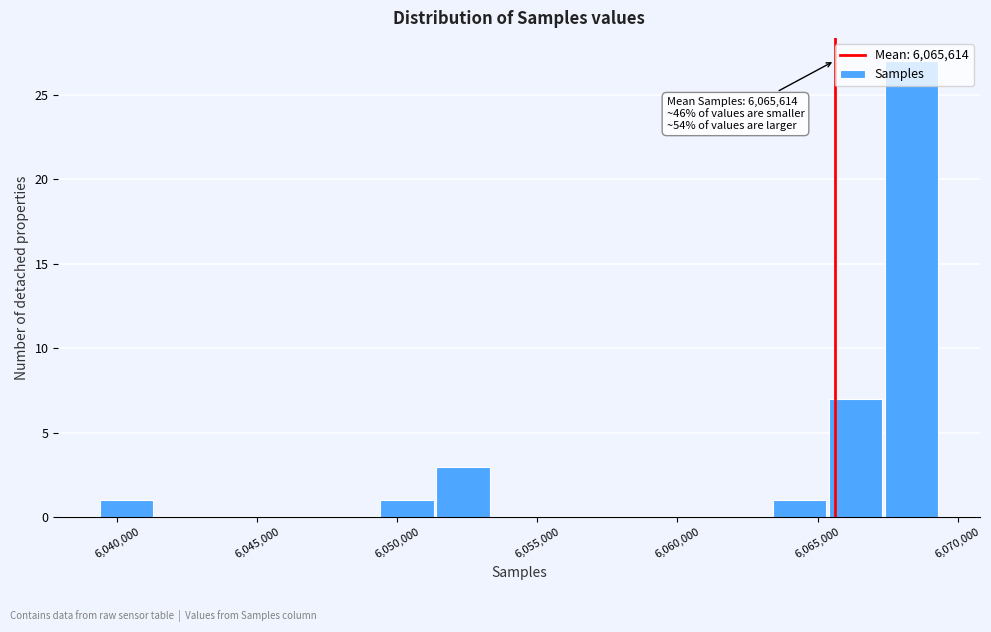

Which range on the x-axis has the tallest bar?

6067500 to 6069500